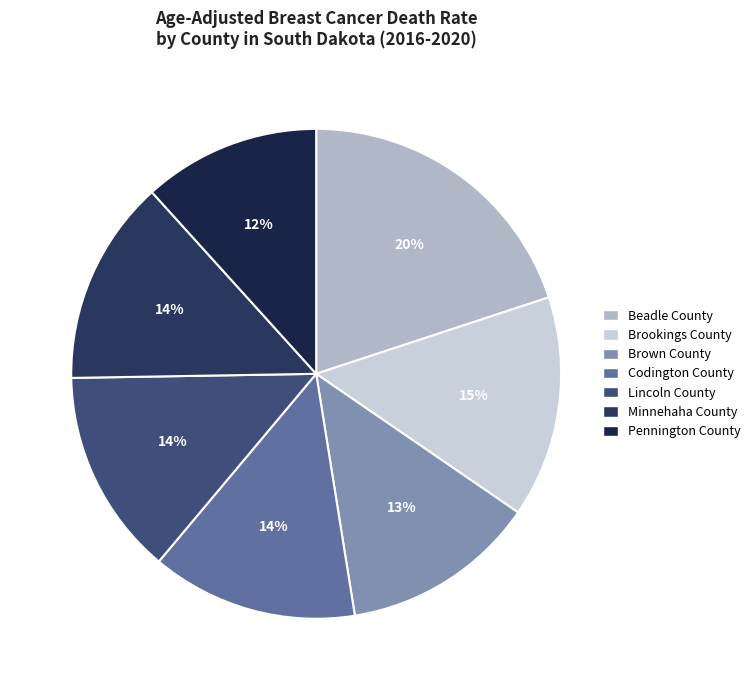

Count the number of slices in the pie.

7